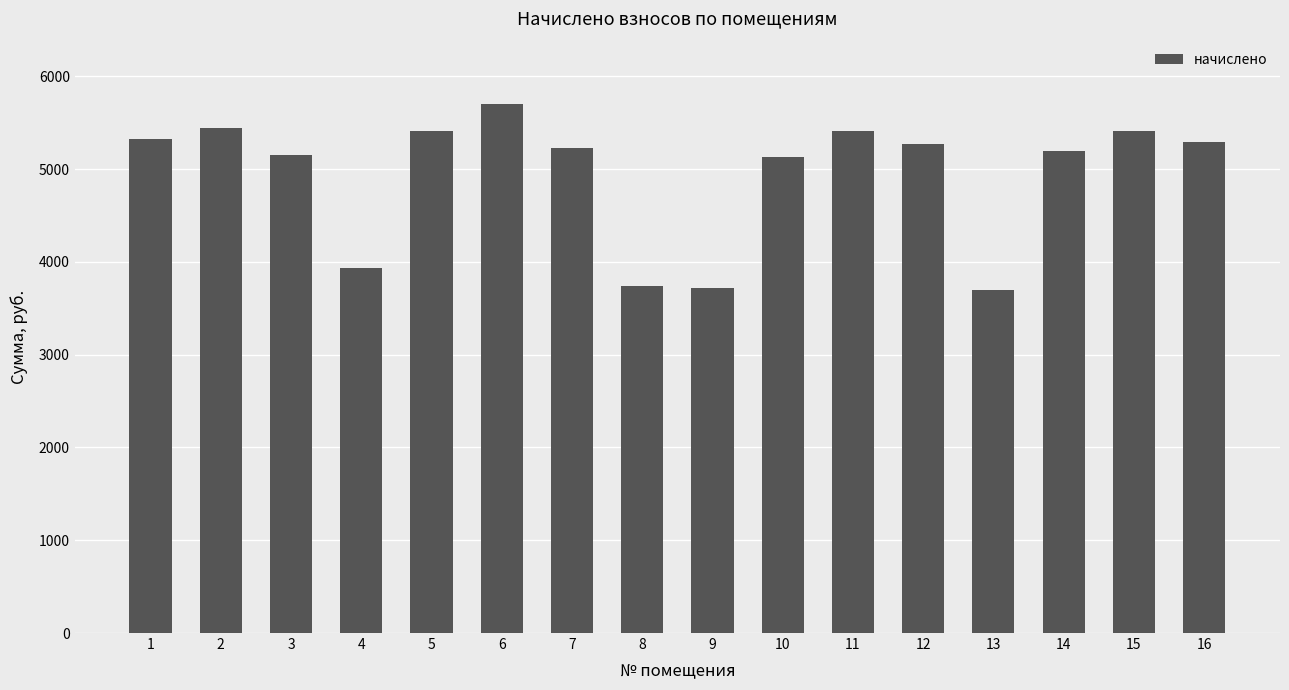

What is the sum of all values?

79065.8